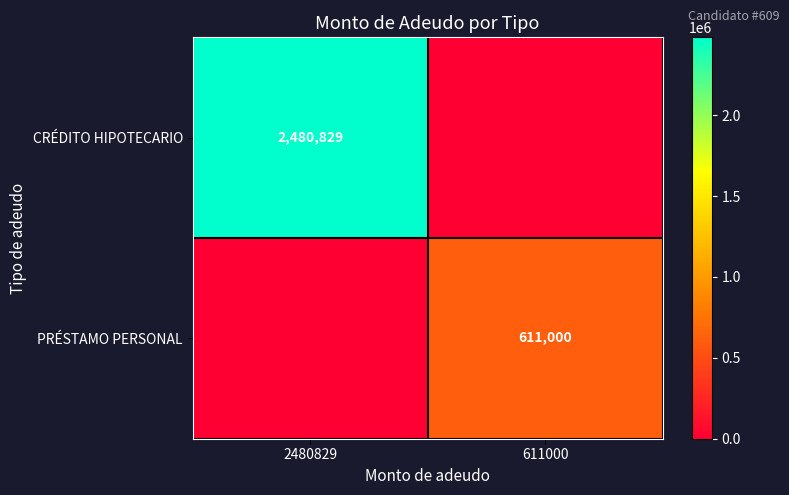

Is the value of PRÉSTAMO PERSONAL at 611000 greater than the value of CRÉDITO HIPOTECARIO at 2480829?

No